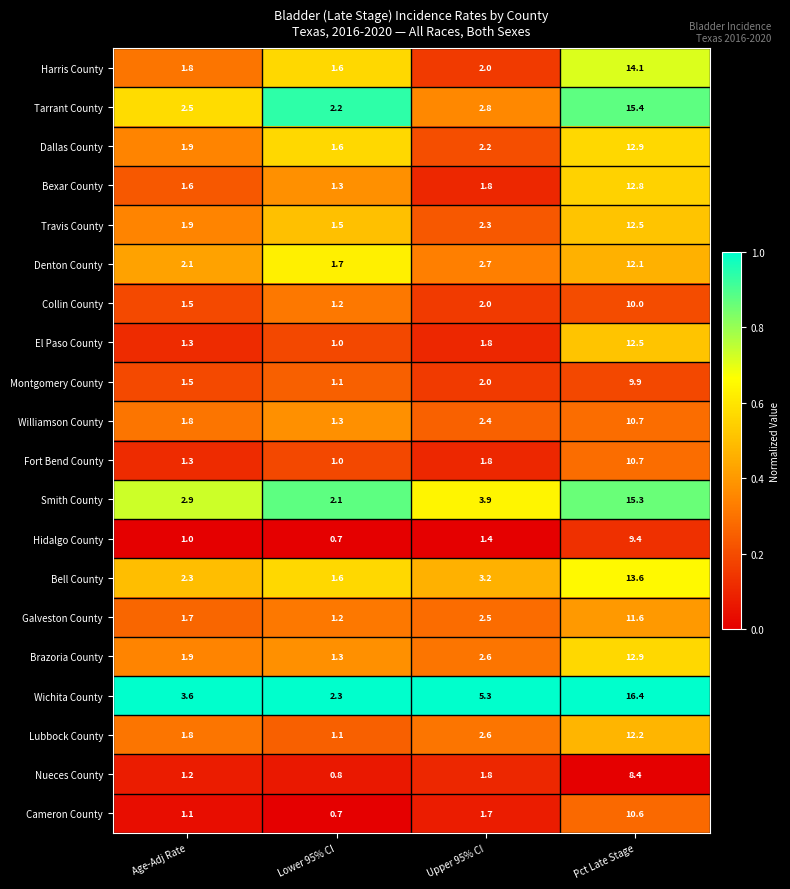

The value of Bell County at Lower 95% CI is 0.9. True or false?

False